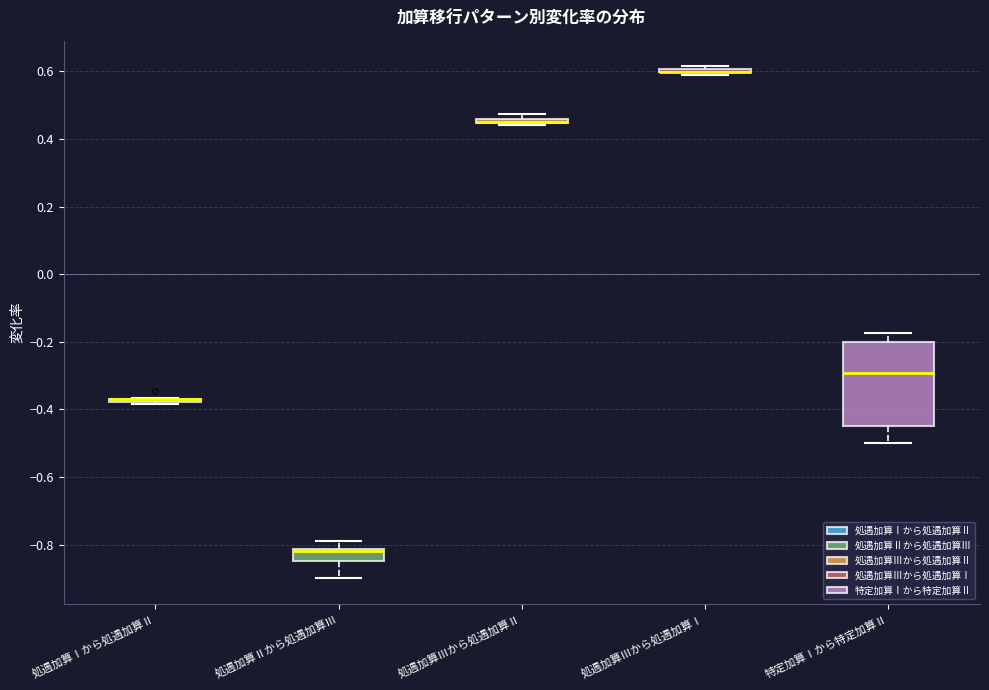

Comparing the boxes themselves (not the whiskers), which one is the tallest?

特定加算Ⅰから特定加算Ⅱ